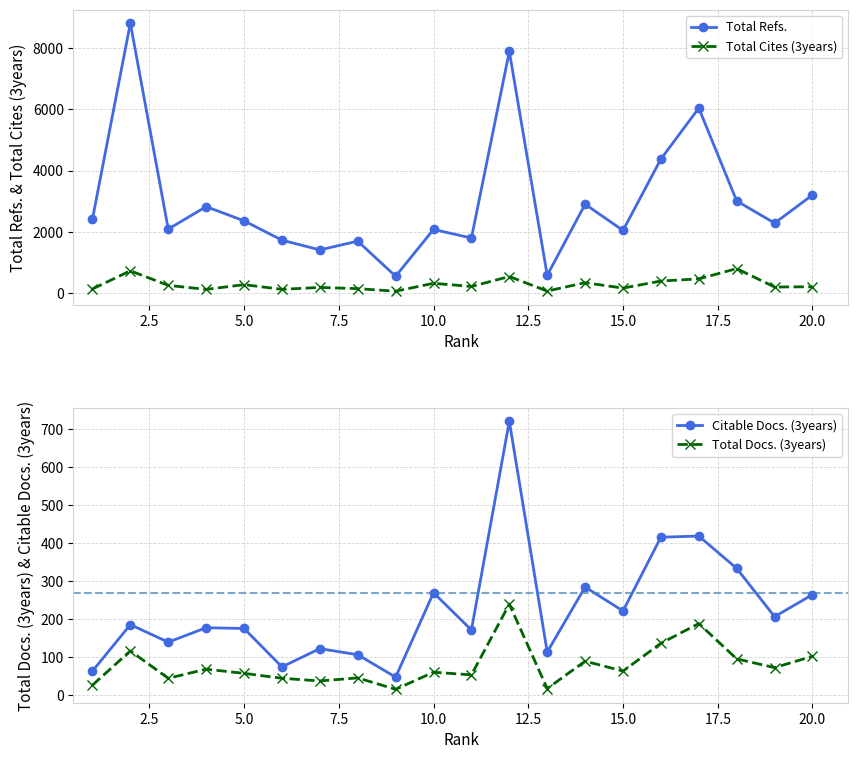

What is the sum of all Total Refs. values?

60171